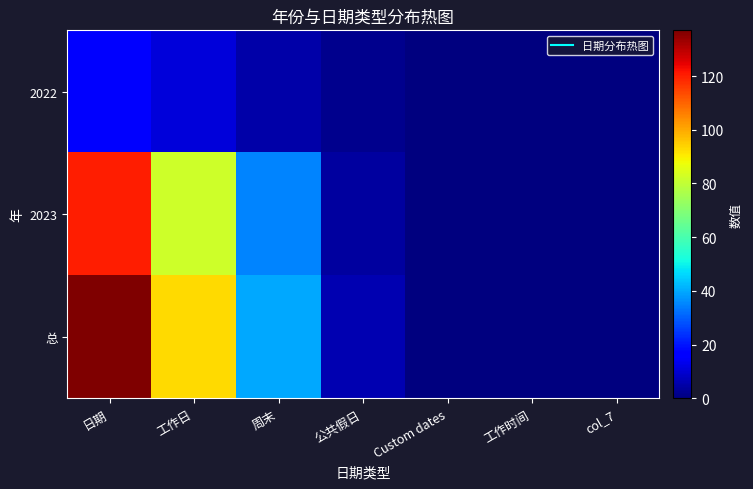

What is the total value across all series at 公共假日?

12